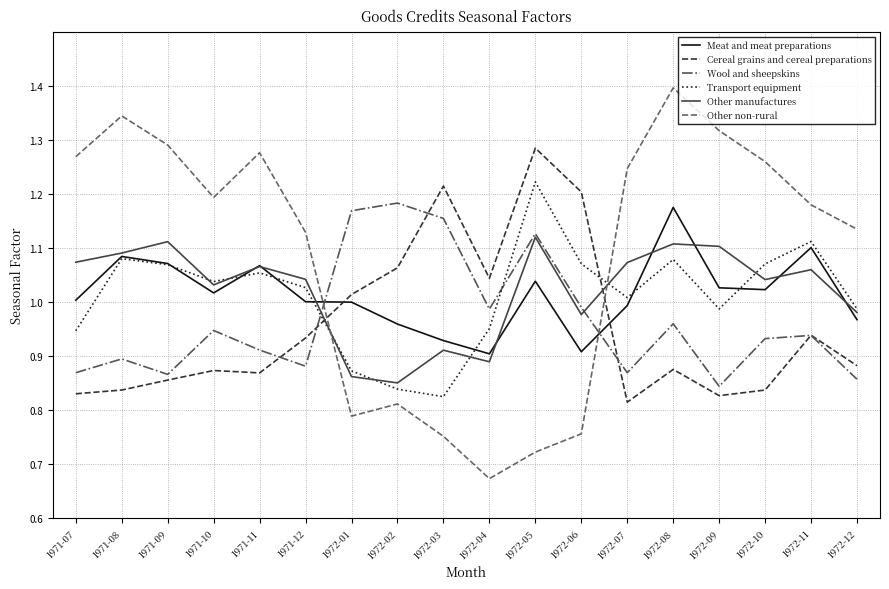

What is the spread (max minus min) of values at 1971-10?

0.3